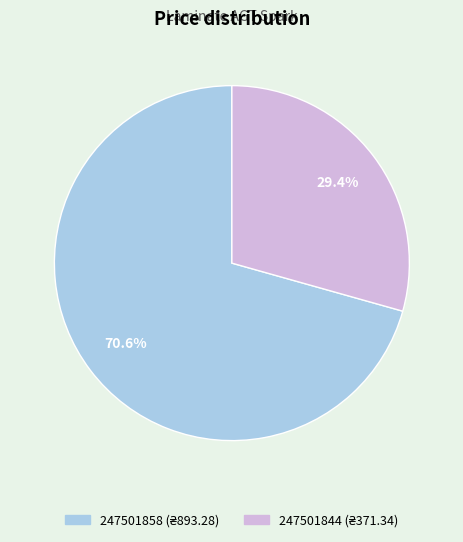

What percentage is the 247501844 slice, to the nearest percent?

29%